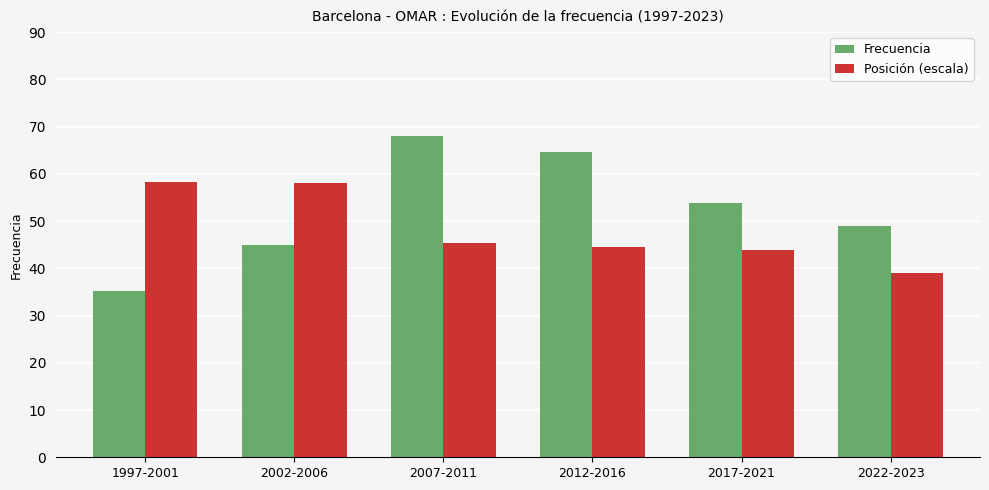

Which category has the highest value across all series?

2007-2011